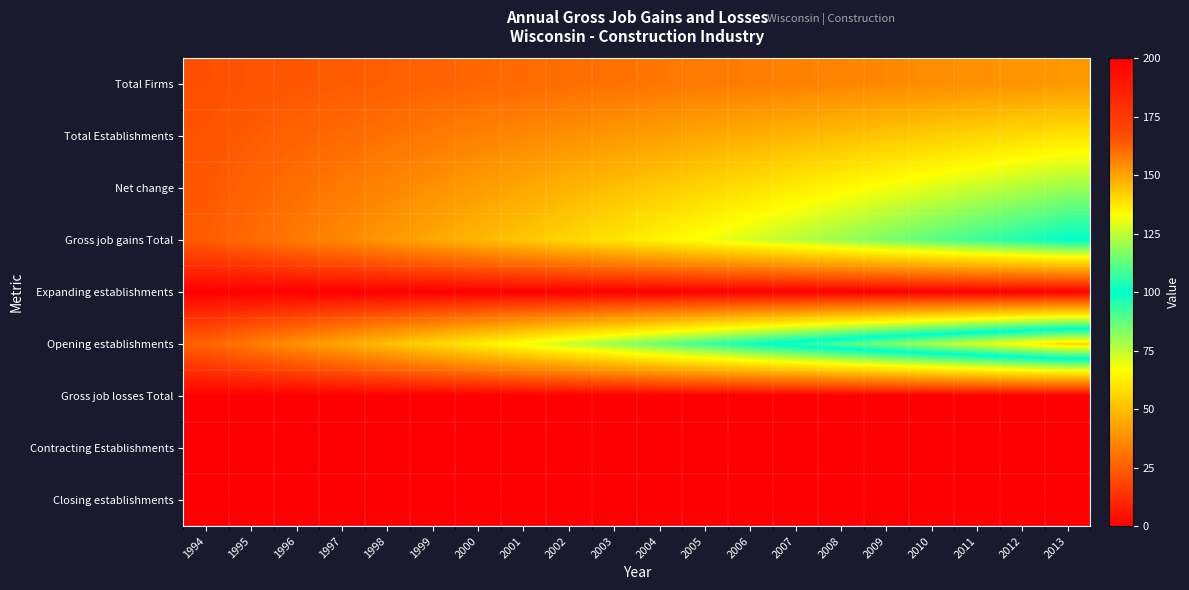

Rank the series at 1997 from lowest to highest value.

Expanding establishments, Gross job losses Total, Contracting Establishments, Closing establishments, Total Firms, Total Establishments, Net change, Gross job gains Total, Opening establishments